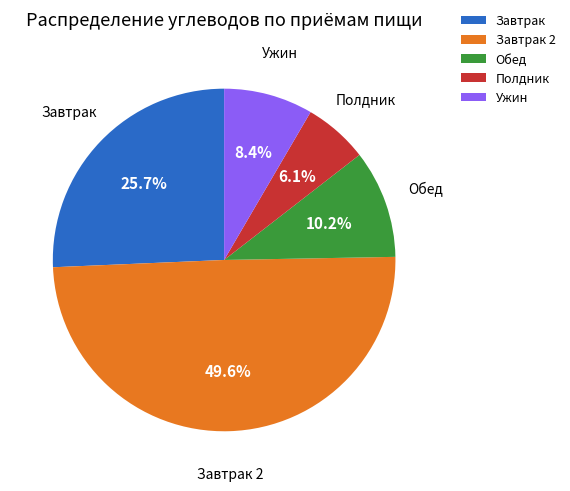

Between Ужин and Завтрак, which is larger?

Завтрак